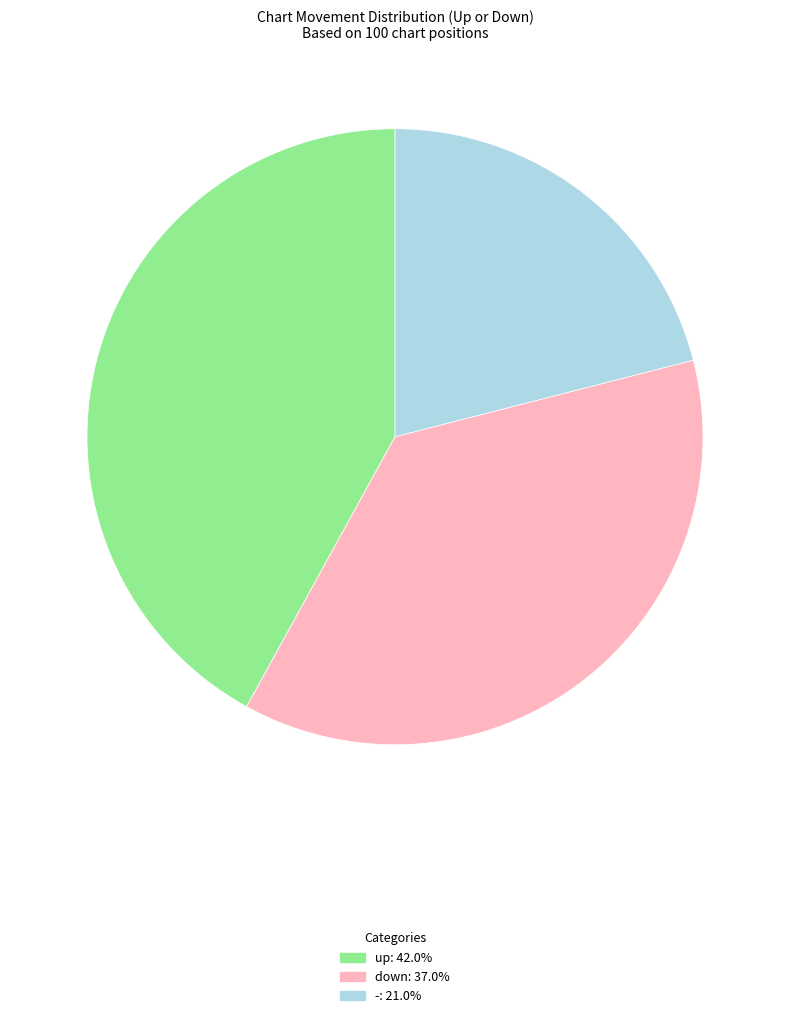

Which category has the biggest portion of the pie?

up